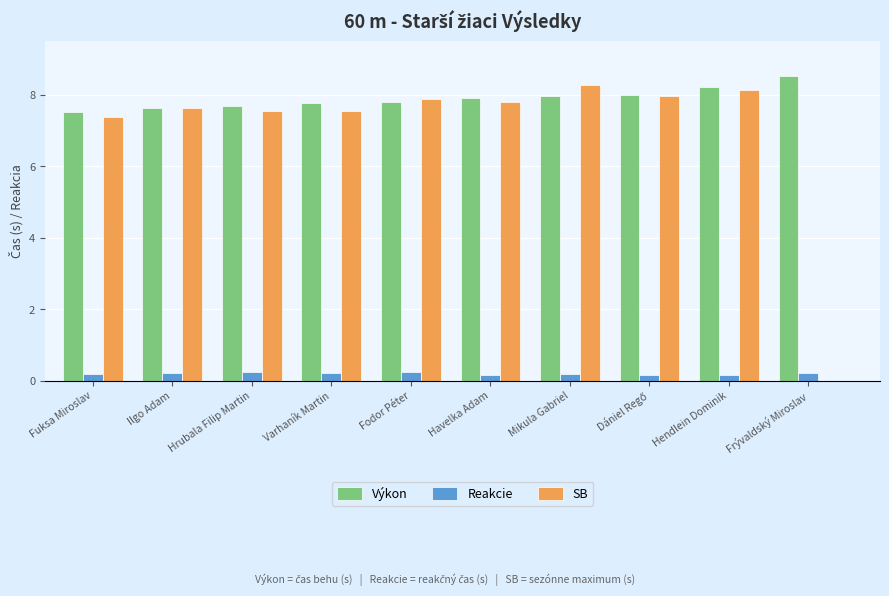

Which category has the highest value in the Reakcie series?

Hrubala Filip Martin